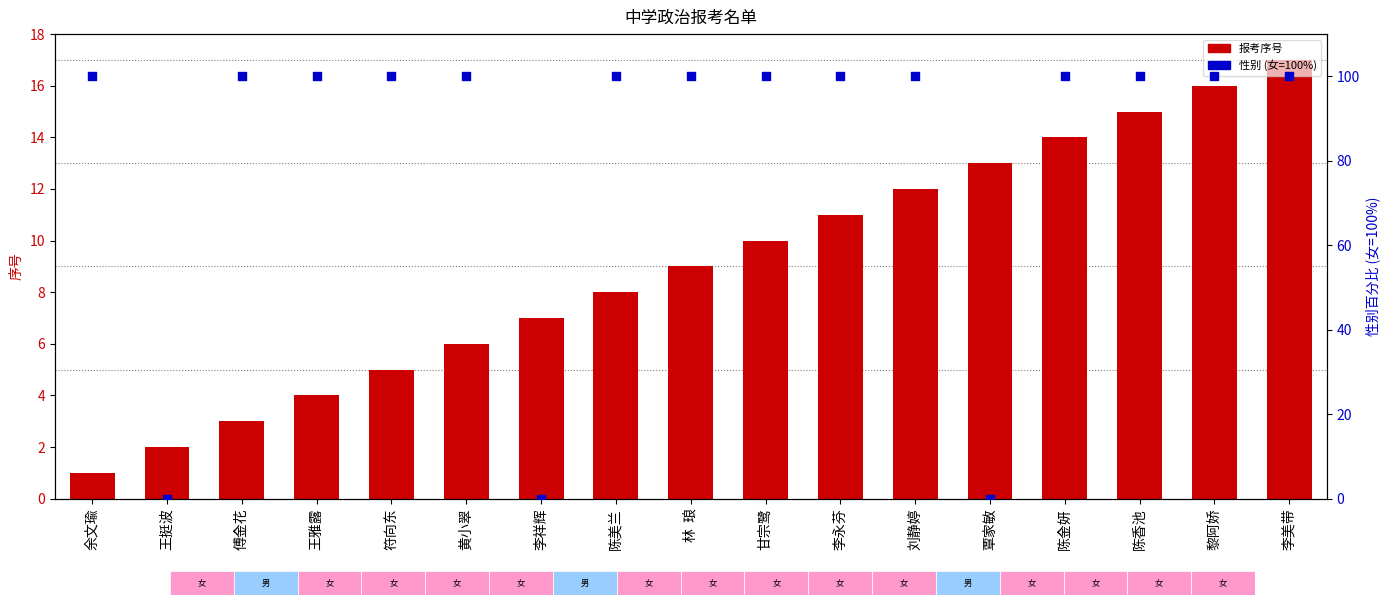

Is the value of 报考序号 at 黎阿娇 greater than the value of 性别 (女=100%) at 林  琅?

No